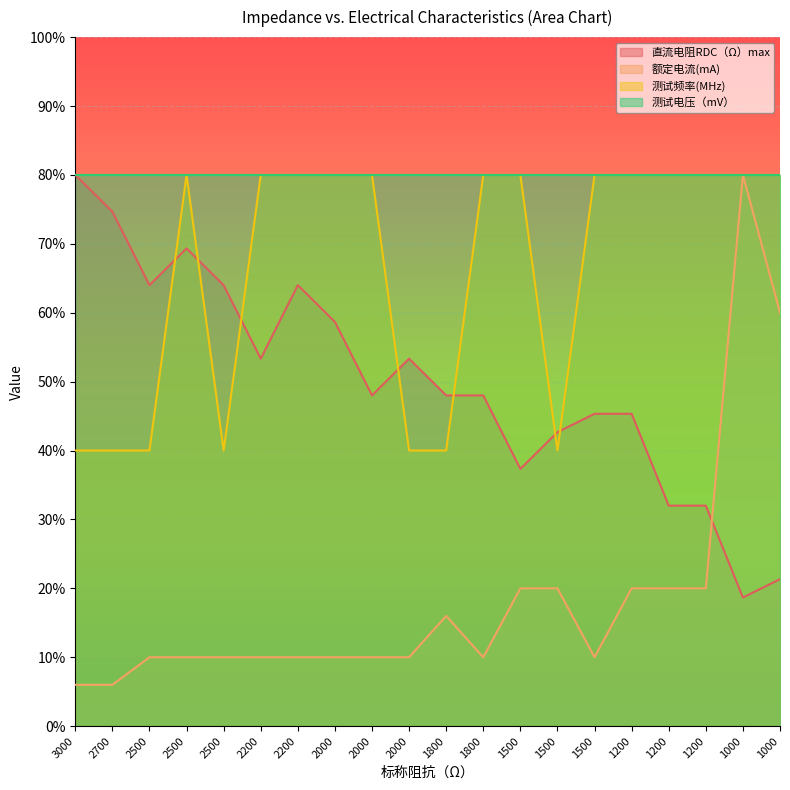

Which series has the largest total across all categories?

测试电压（mV）